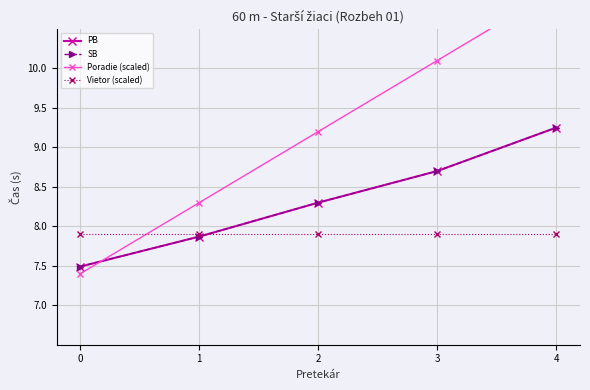

Between 1 and 4, which series saw the biggest shift?

Poradie (scaled)